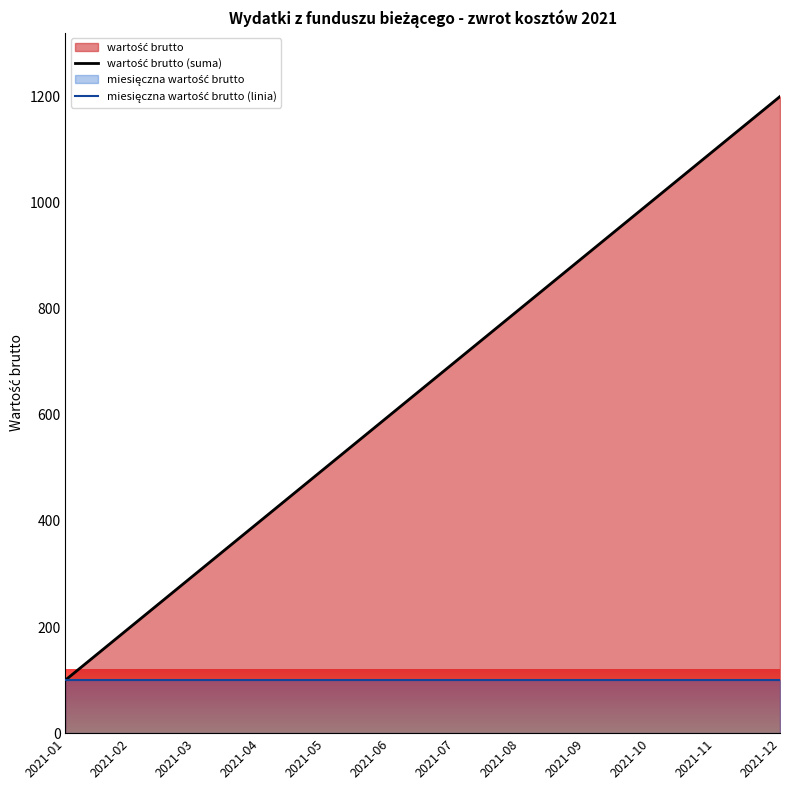

Reading left to right, what are all the values shown in this chart?

wartość brutto (suma): 2021-01=100	2021-02=200	2021-03=300	2021-04=400	2021-05=500	2021-06=600	2021-07=700	2021-08=800	2021-09=900	2021-10=1000	2021-11=1100	2021-12=1200
miesięczna wartość brutto (linia): 2021-01=100	2021-02=100	2021-03=100	2021-04=100	2021-05=100	2021-06=100	2021-07=100	2021-08=100	2021-09=100	2021-10=100	2021-11=100	2021-12=100